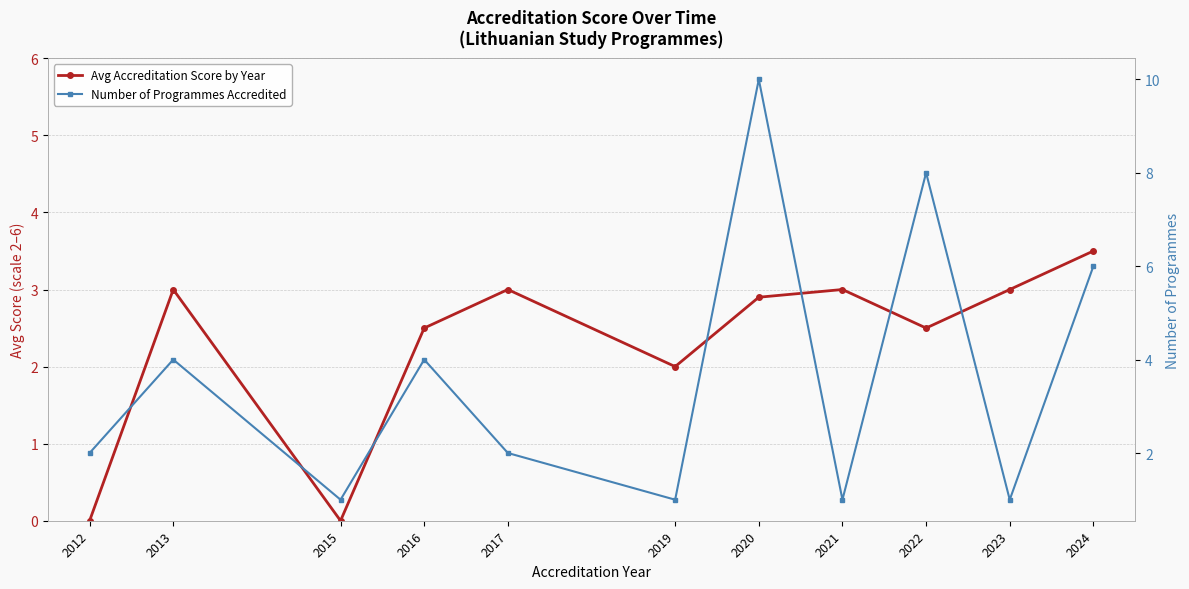

What is the average value of the Avg Accreditation Score by Year series?

2.3